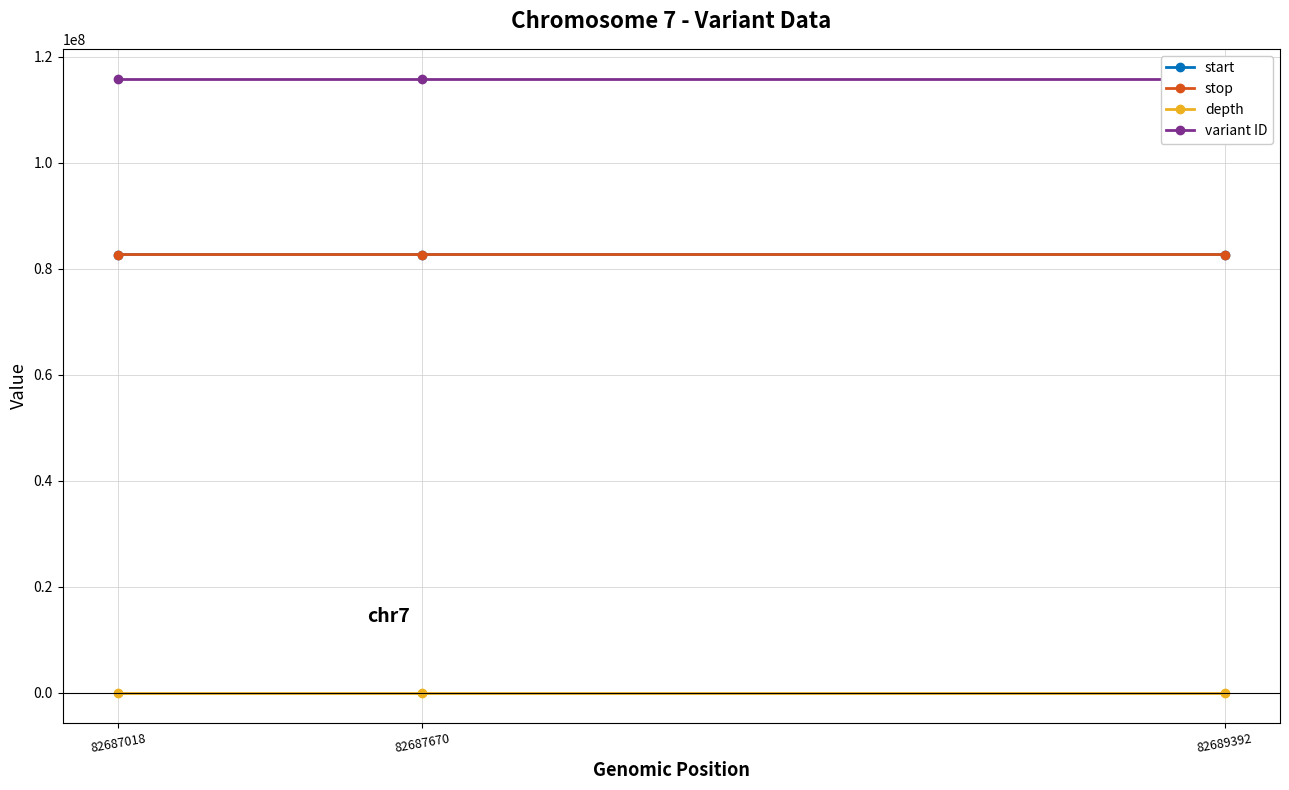

The variant ID series shows 115727631 at 82689392. True or false?

True